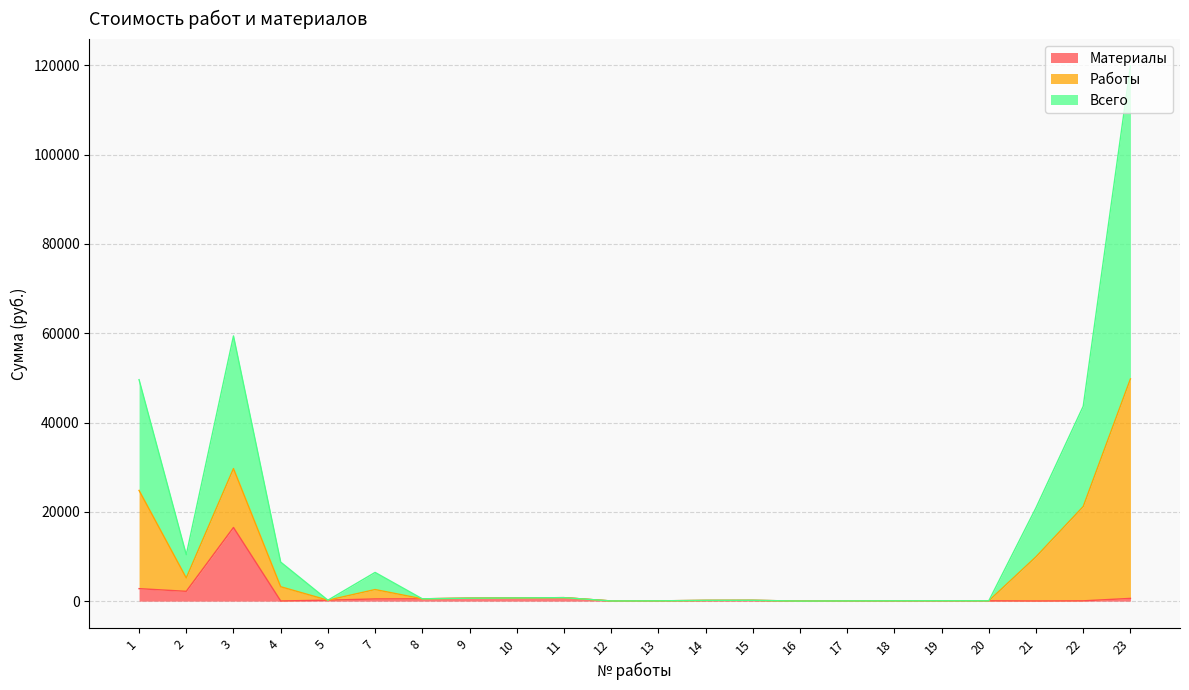

Between 12 and 21, which series saw the biggest shift?

Всего